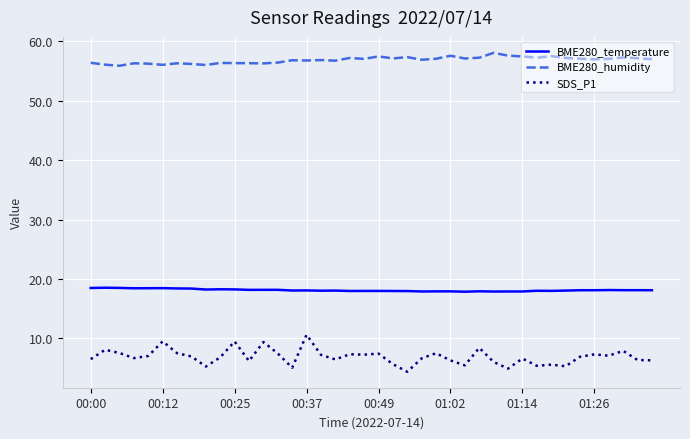

What is the average value of the BME280_humidity series?

56.9